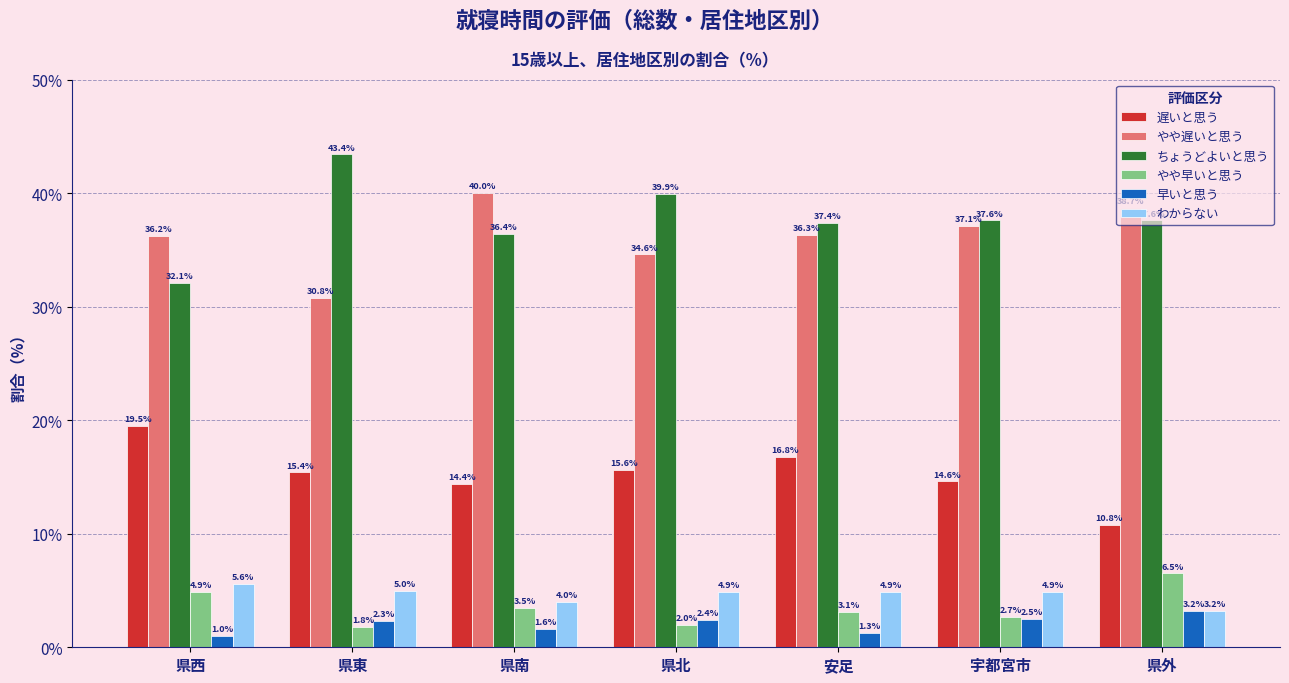

What is the label of the 6th bar from the right?

県東